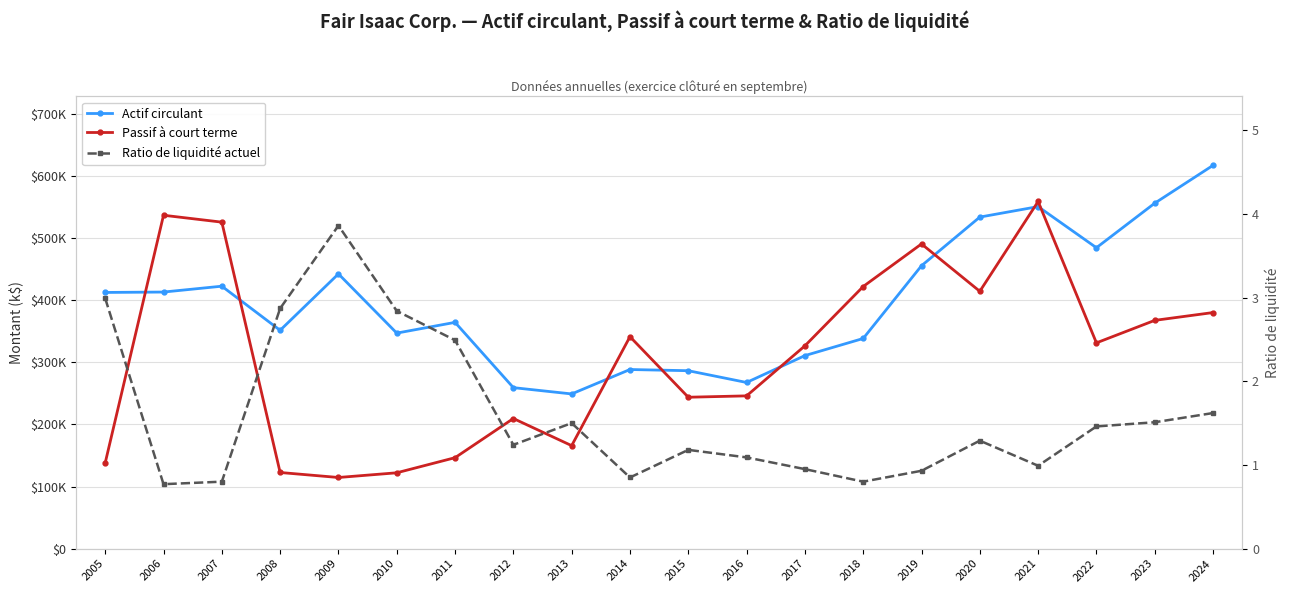

At which category does the chart reach its peak across all series?

2024